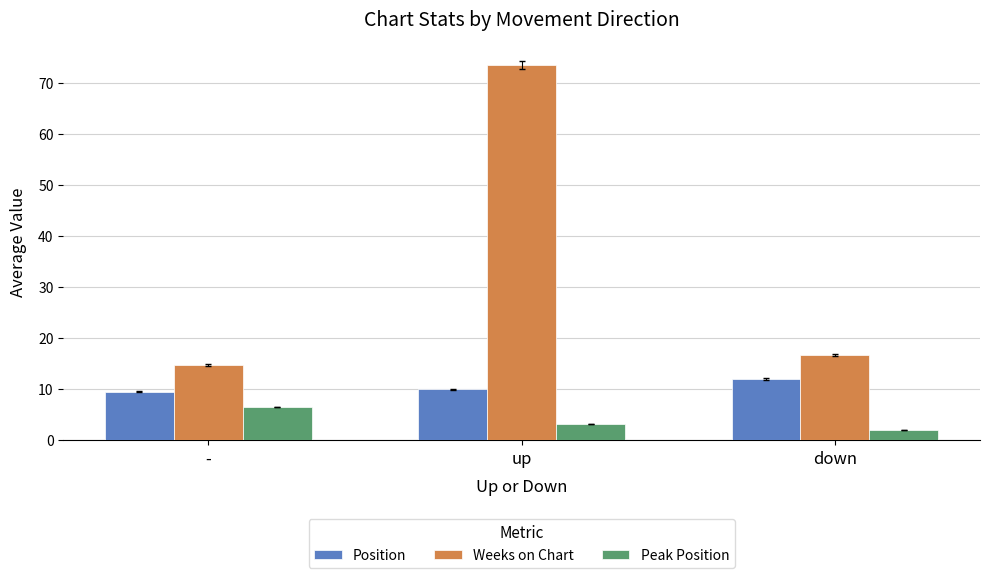

What is the highest value of the Peak Position series?

6.5